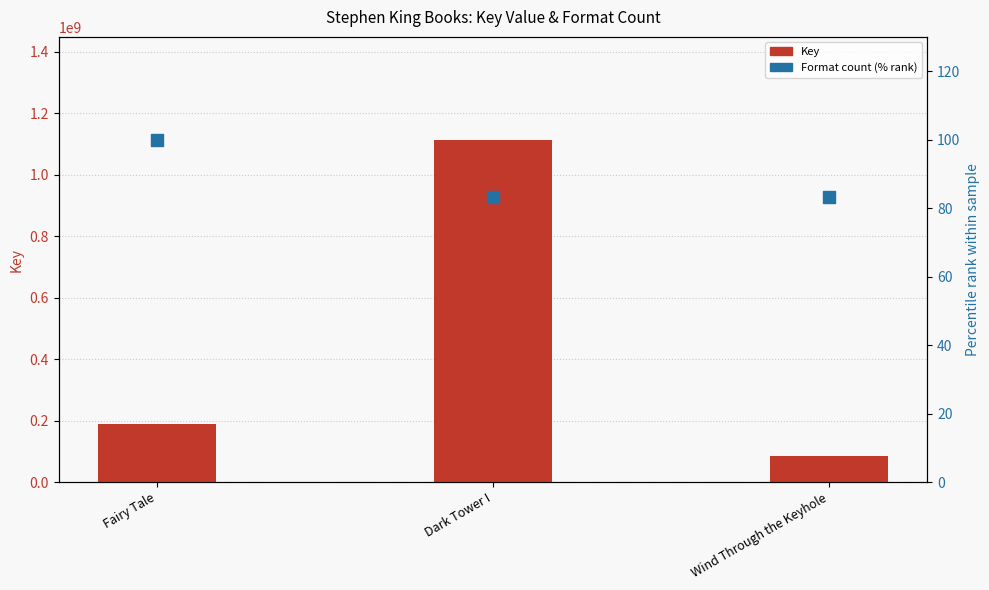

What is the total value across all series at Dark Tower I?

1114236822.3